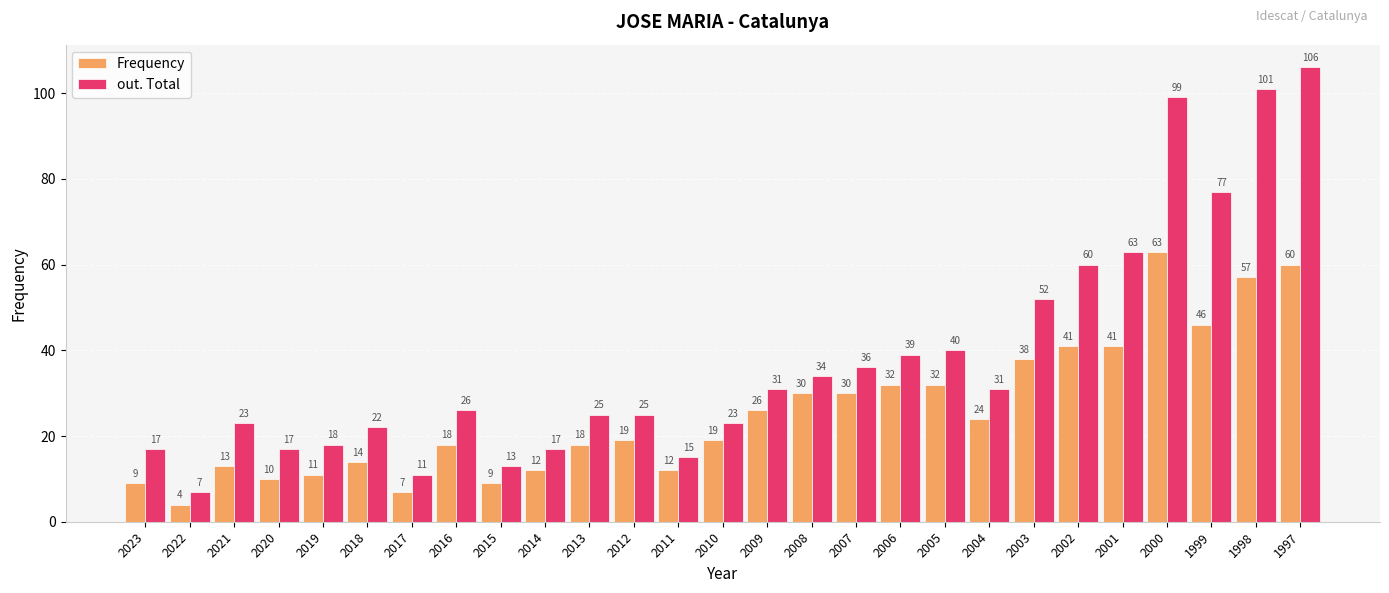

What is the difference between the highest and lowest values at 2001?

22